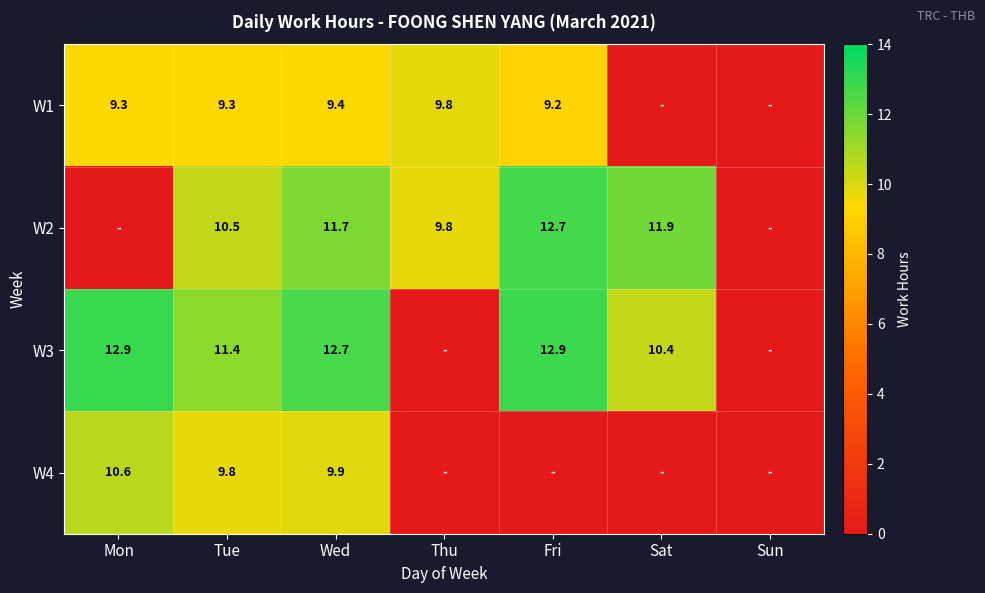

What is the sum of the W2 values at Sat and Fri?

24.6